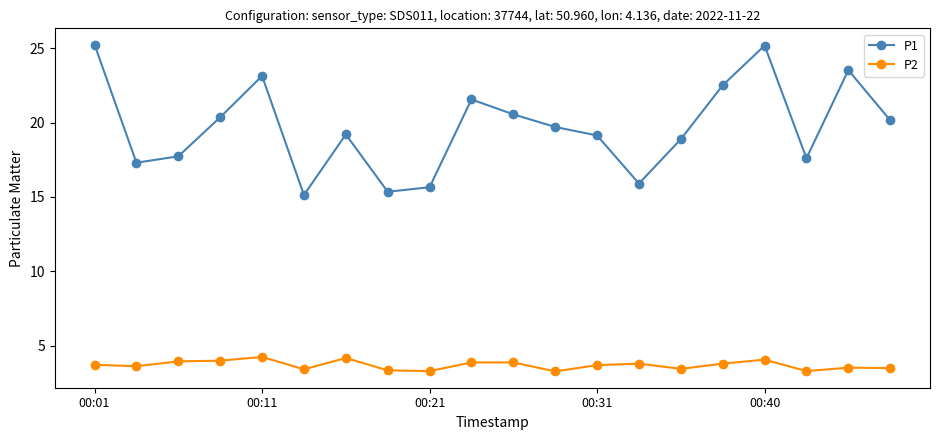

Which series has the widest spread of values?

P1